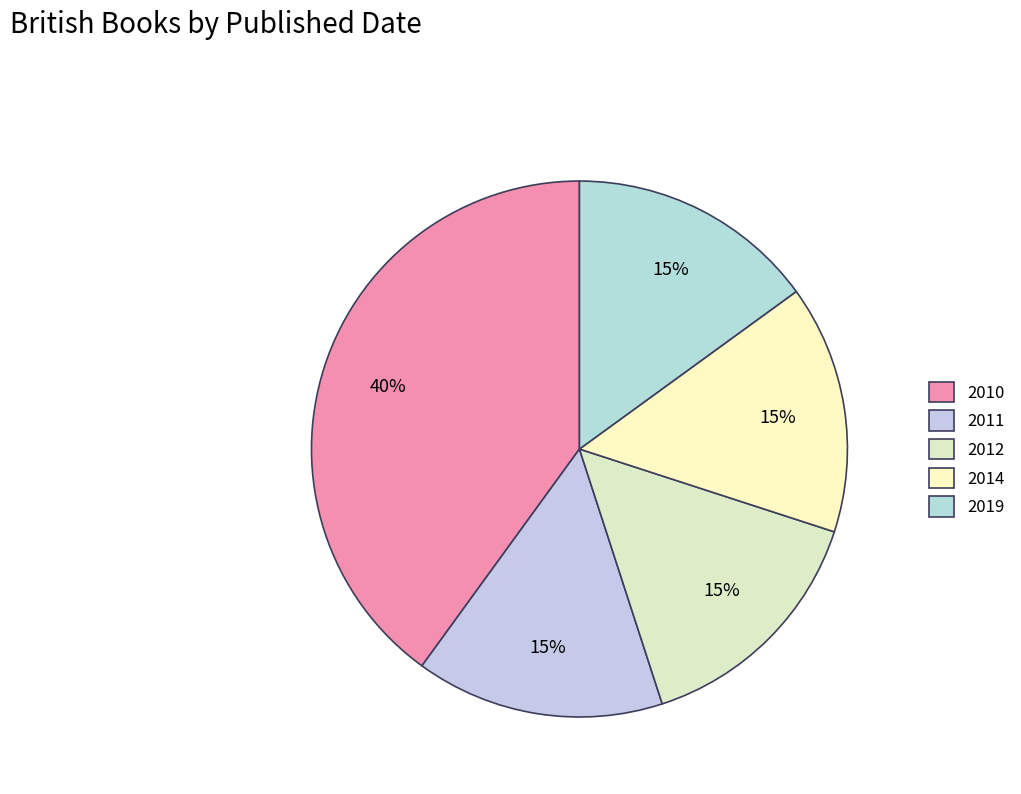

How many segments does this pie chart have?

5